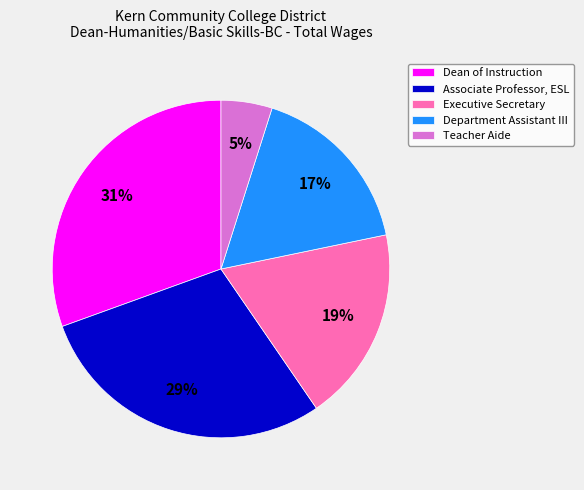

Which has a higher value, Dean of Instruction or Teacher Aide?

Dean of Instruction